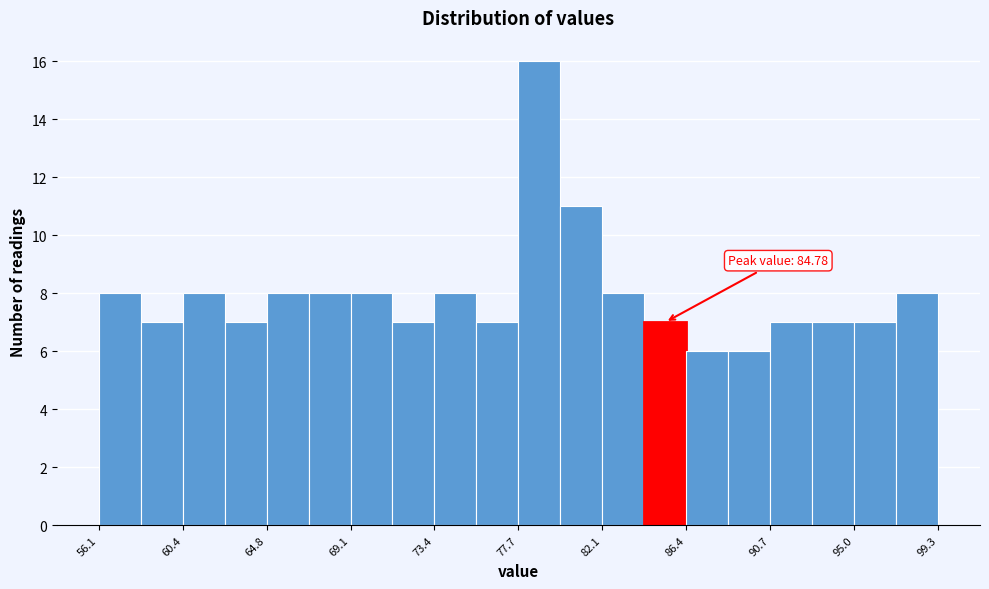

Which range on the x-axis has the tallest bar?

77.5 to 80.0